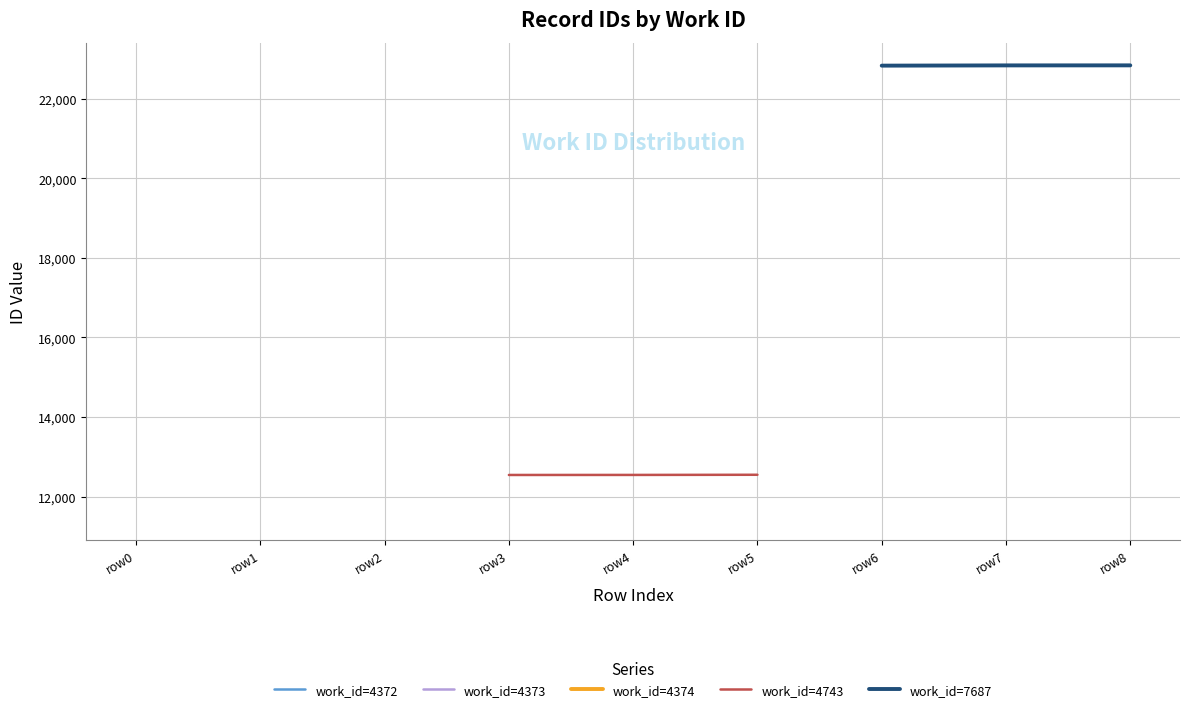

What is the value of the work_id=4743 point at the 2nd from the left?

12547